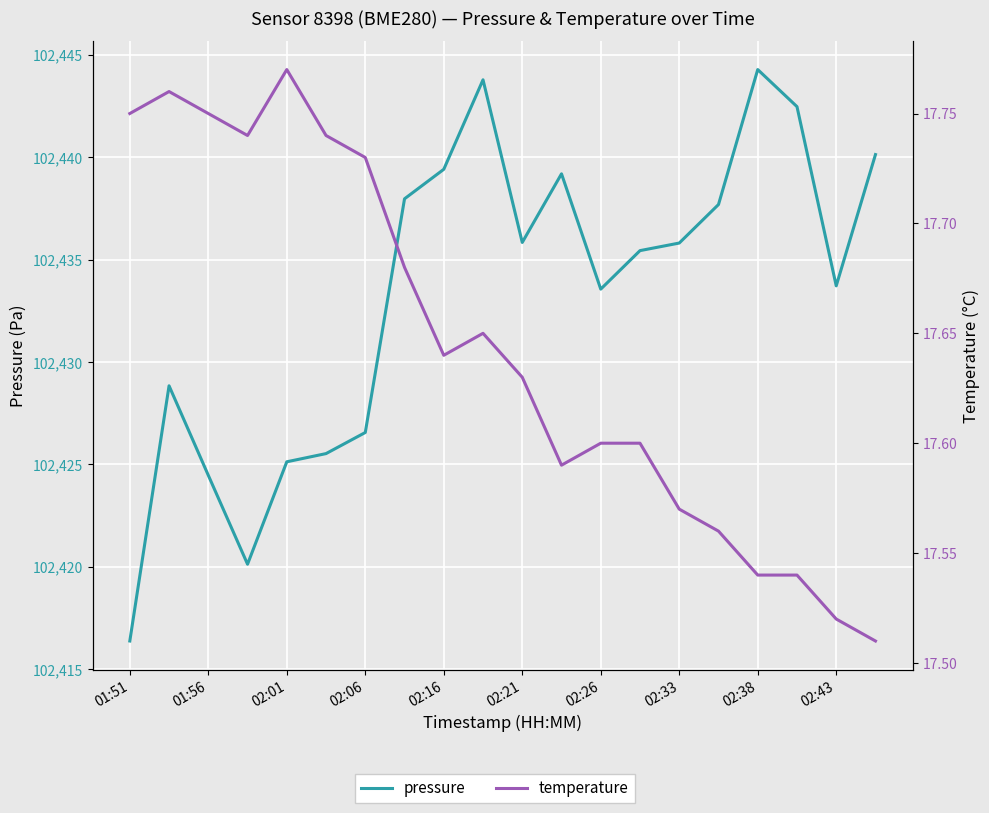

Between 02:43 and 01:51, which is larger?

02:43